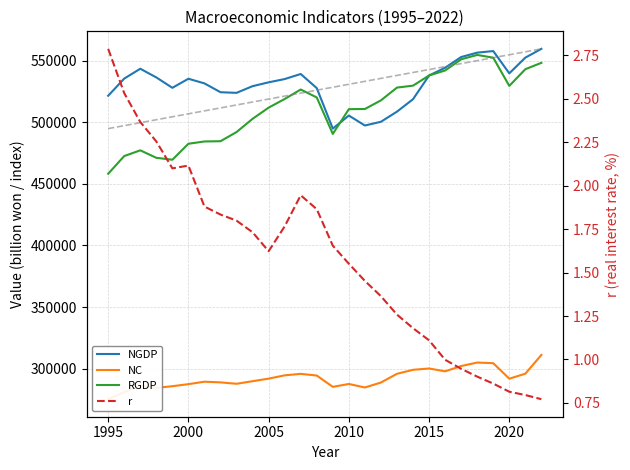

Is the value of r at 20 greater than the value of NGDP at 2025?

No